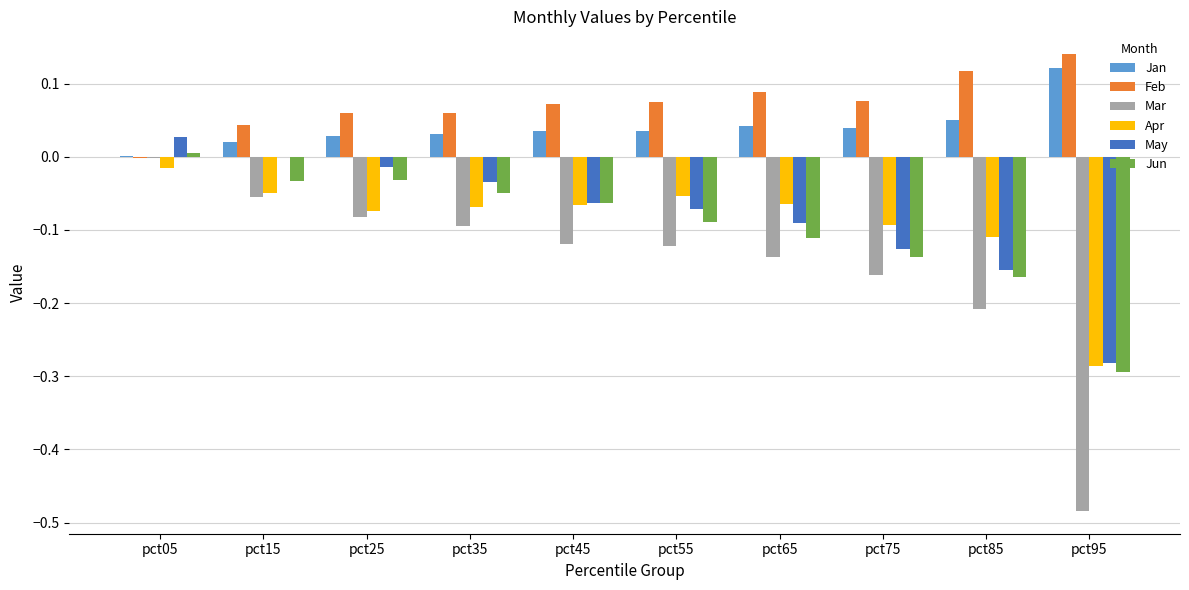

True or false: May has a value of -0.1 at pct55.

True